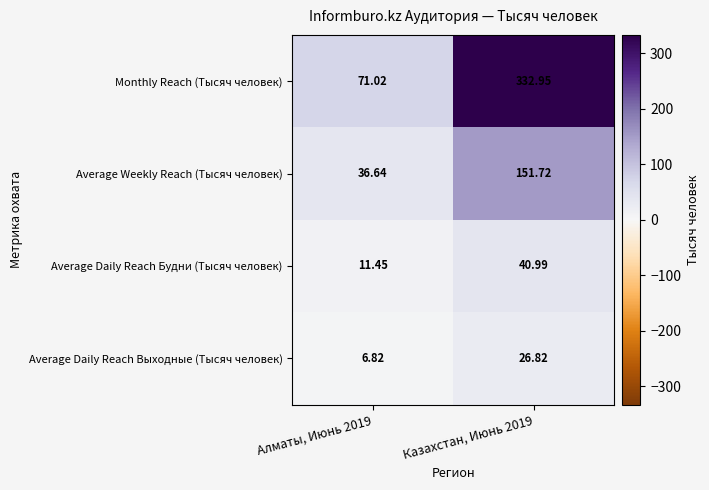

Which series changed the most between Алматы, Июнь 2019 and Казахстан, Июнь 2019?

Monthly Reach (Тысяч человек)